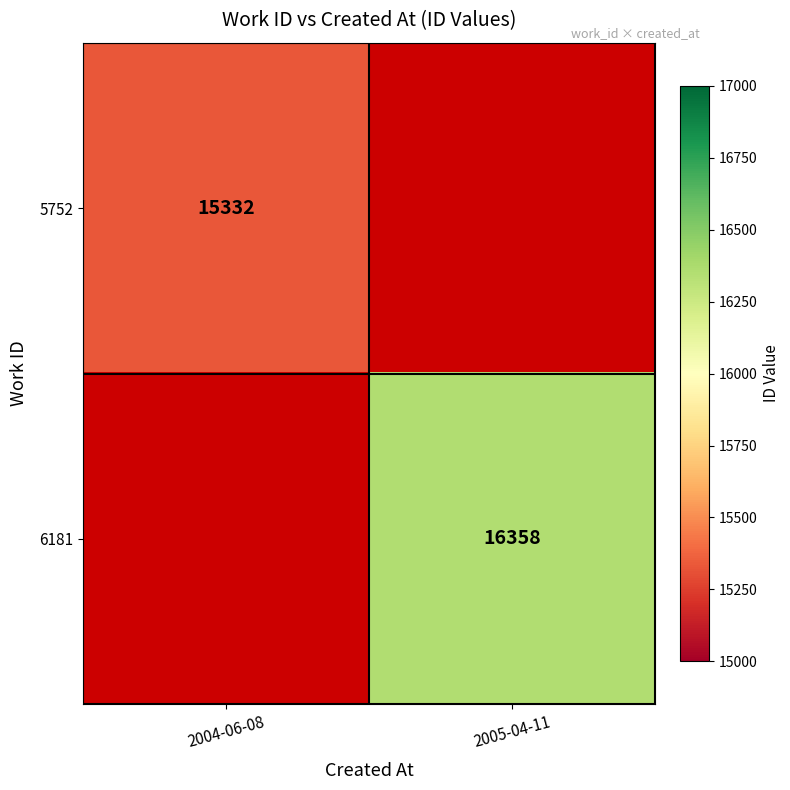

Is it true that 6181 equals 8597 at 2005-04-11?

False